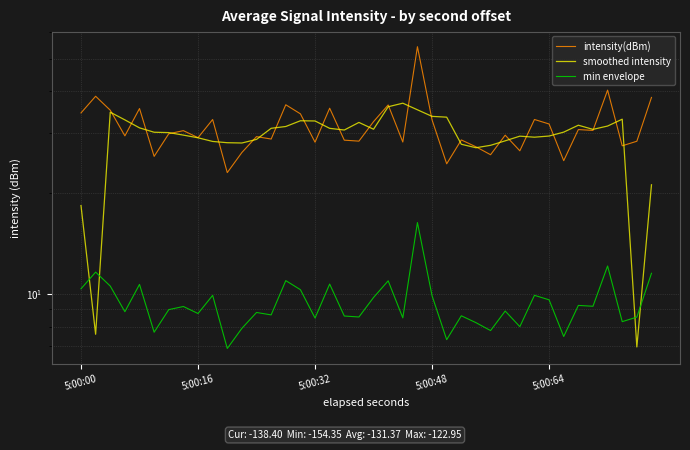

At how many categories does at least one series exceed 22?

40